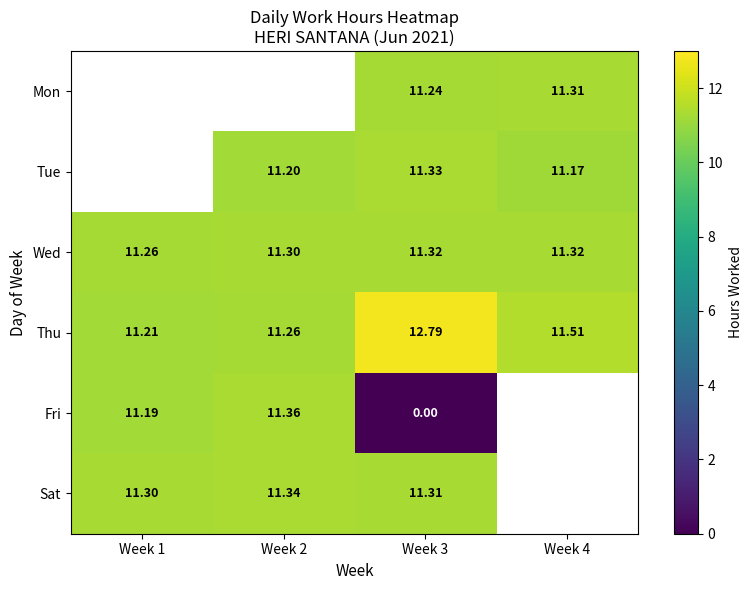

Is the value of Wed at Week 1 greater than the value of Thu at Week 3?

No